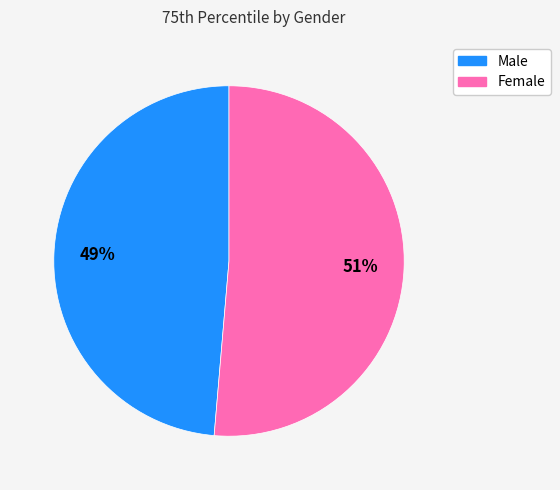

Count the number of slices in the pie.

2